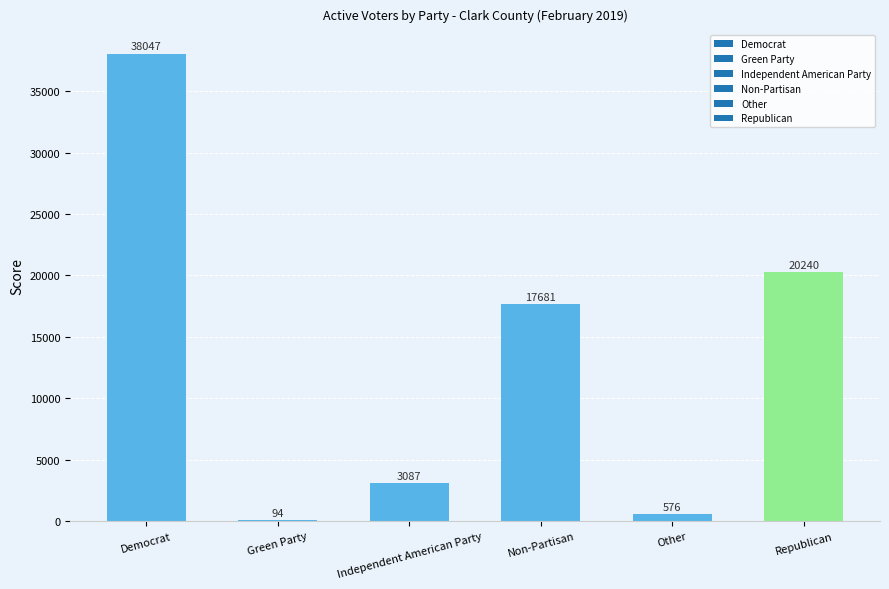

How many series are shown in this chart?

1